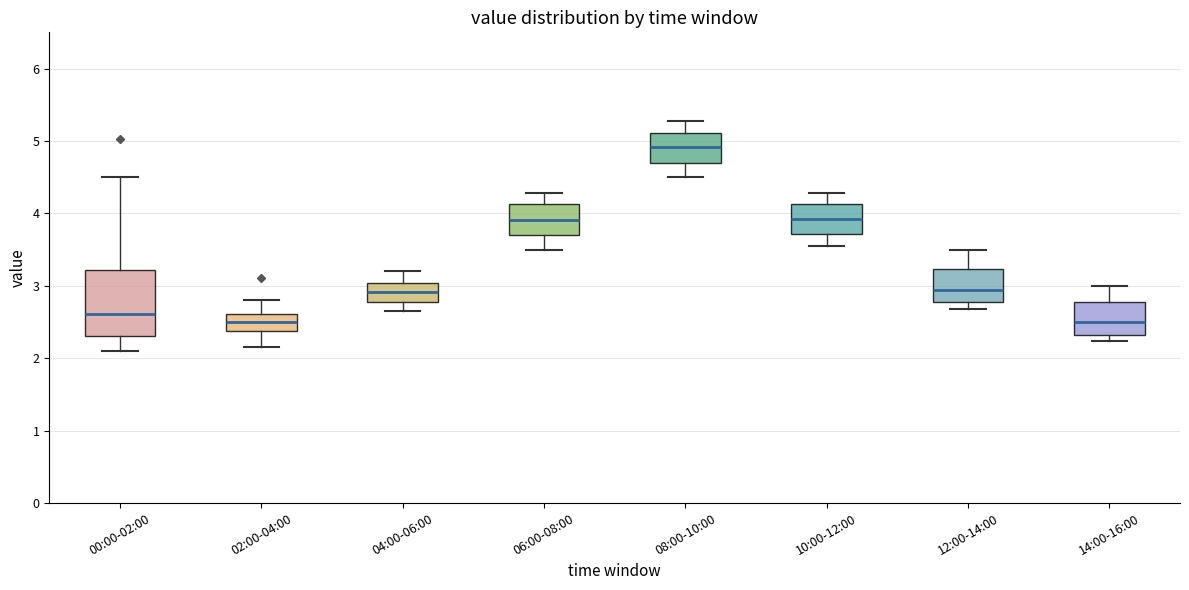

Which box is the tallest, from its lower edge to its upper edge?

00:00-02:00